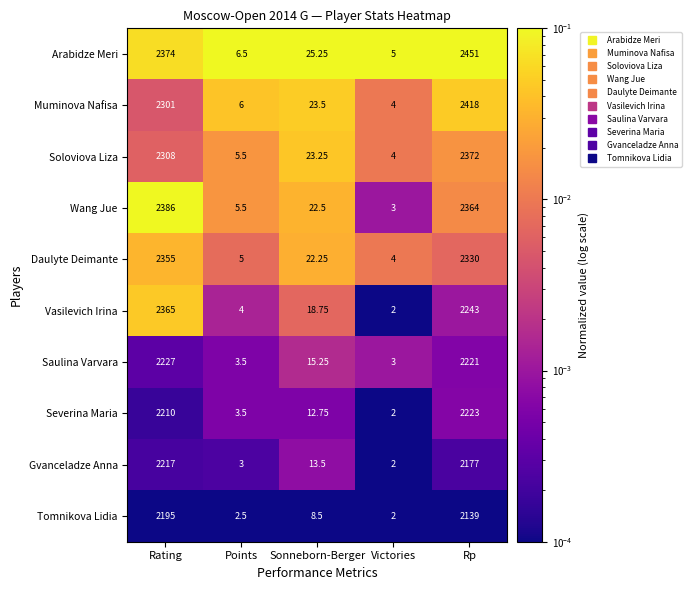

Rank the series by their maximum value, from lowest to highest.

Tomnikova Lidia, Gvanceladze Anna, Severina Maria, Saulina Varvara, Daulyte Deimante, Vasilevich Irina, Soloviova Liza, Wang Jue, Muminova Nafisa, Arabidze Meri